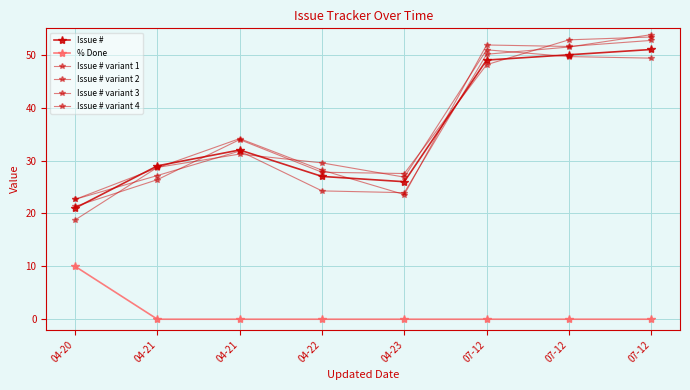

Reading left to right, extract all data points from this chart.

Issue #: 04-20=21.0	04-21=29.0	04-21=32.0	04-22=27.0	04-23=26.0	07-12=49.0	07-12=50.0	07-12=51.0
% Done: 04-20=10.0	04-21=0.0	04-21=0.0	04-22=0.0	04-23=0.0	07-12=0.0	07-12=0.0	07-12=0.0
Issue # variant 1: 04-20=22.6	04-21=28.6	04-21=34.2	04-22=28.2	04-23=23.6	07-12=51.9	07-12=51.6	07-12=52.7
Issue # variant 2: 04-20=18.8	04-21=28.7	04-21=31.2	04-22=29.6	04-23=26.9	07-12=50.9	07-12=49.7	07-12=49.4
Issue # variant 3: 04-20=21.3	04-21=26.4	04-21=34.0	04-22=27.8	04-23=27.5	07-12=48.1	07-12=52.8	07-12=53.4
Issue # variant 4: 04-20=22.7	04-21=27.2	04-21=31.8	04-22=24.3	04-23=23.9	07-12=50.1	07-12=51.5	07-12=53.8